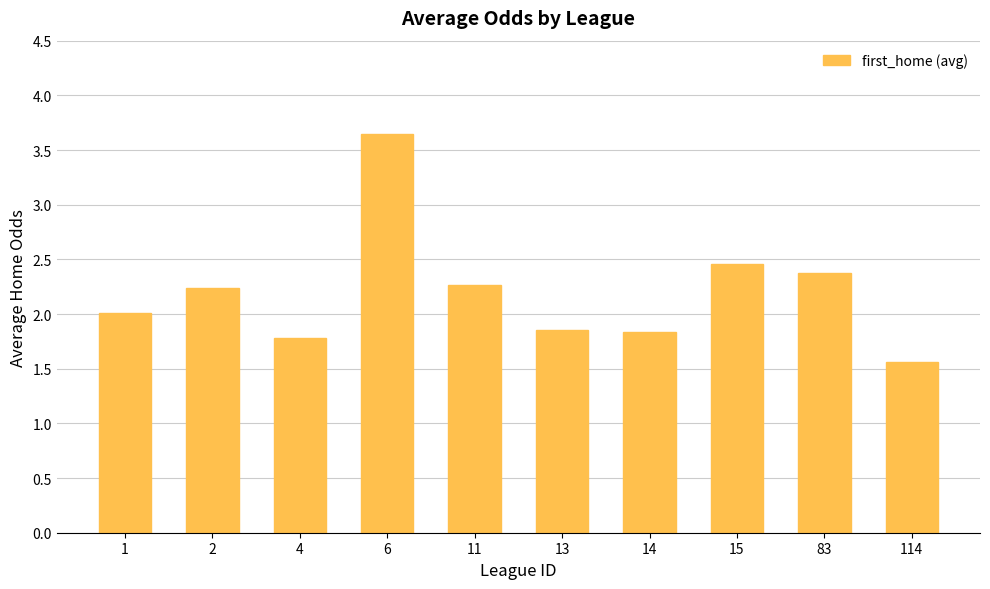

Which label corresponds to the largest value in the chart?

6